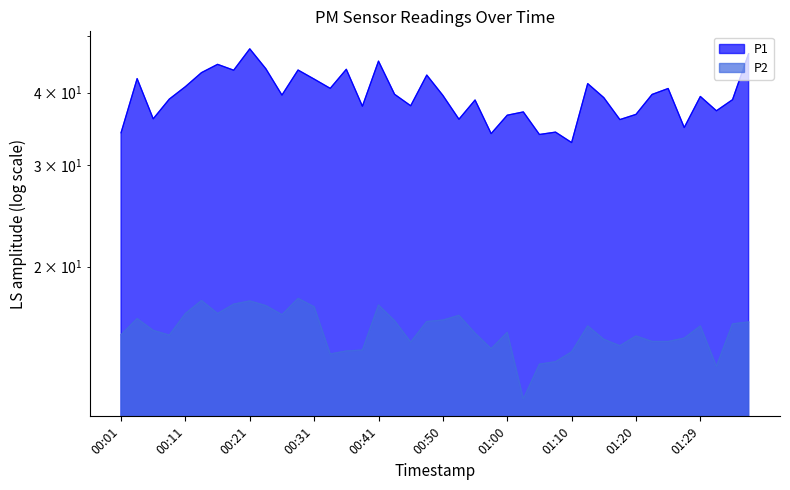

What is the highest value of the P1 series?

47.6